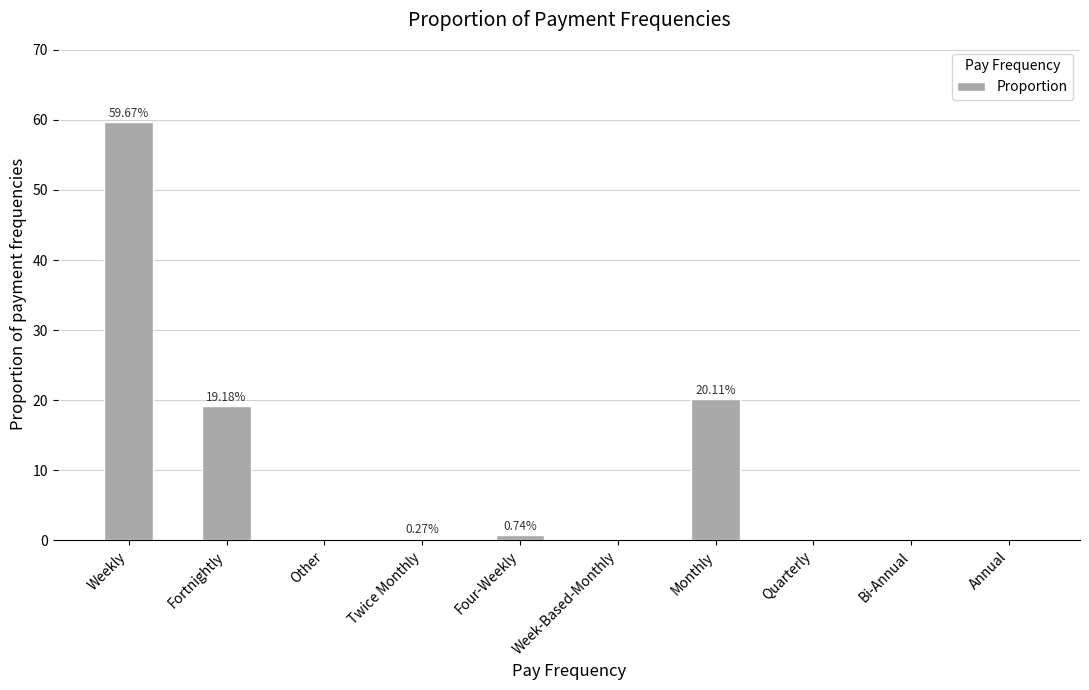

Reading left to right, list all the values displayed in this chart.

Weekly=0.6	Fortnightly=0.2	Other=0.0	Twice Monthly=0.0	Four-Weekly=0.0	Week-Based-Monthly=0.0	Monthly=0.2	Quarterly=0.0	Bi-Annual=0.0	Annual=0.0